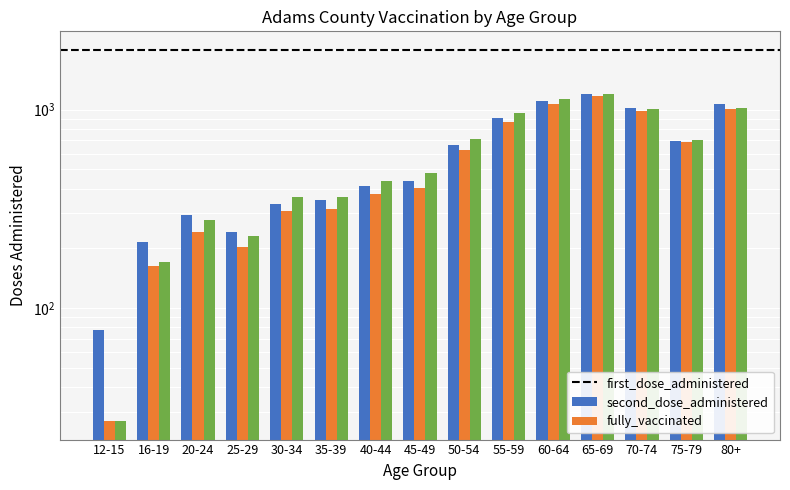

The fully_vaccinated series shows 1204 at 65-69. True or false?

True